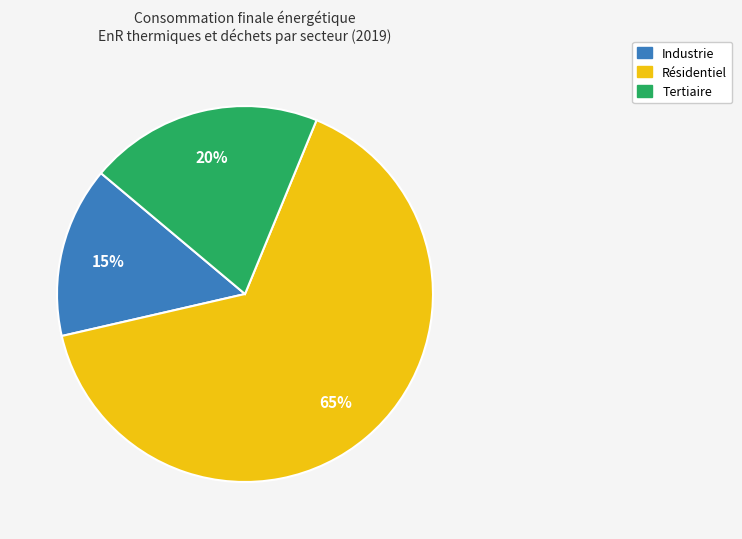

Does any single category account for the majority?

Yes